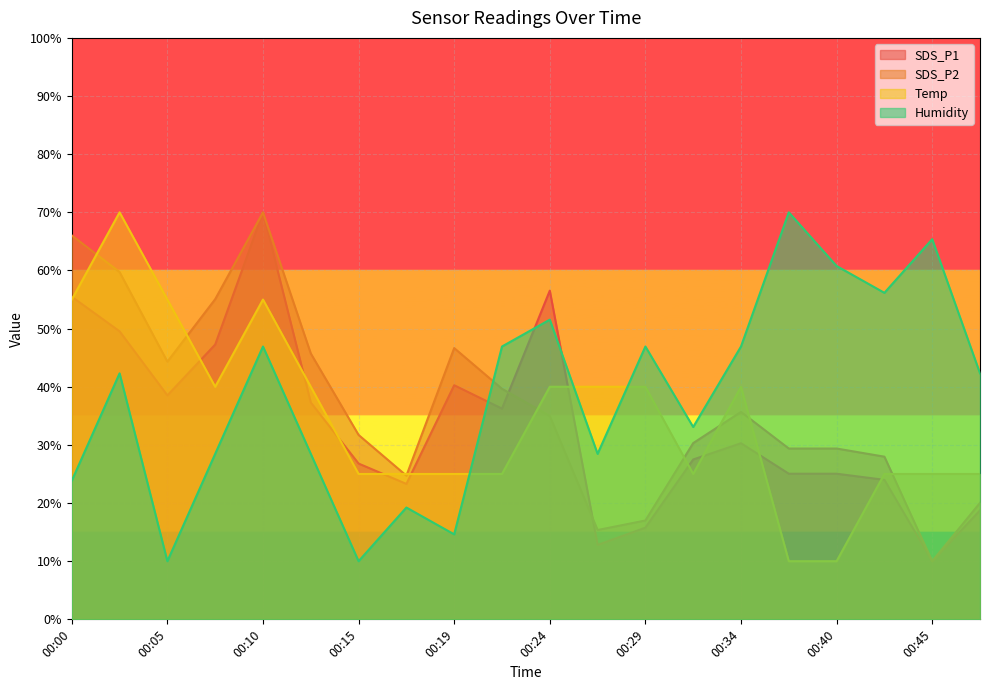

The Temp series shows 13.8 at 00:15. True or false?

False